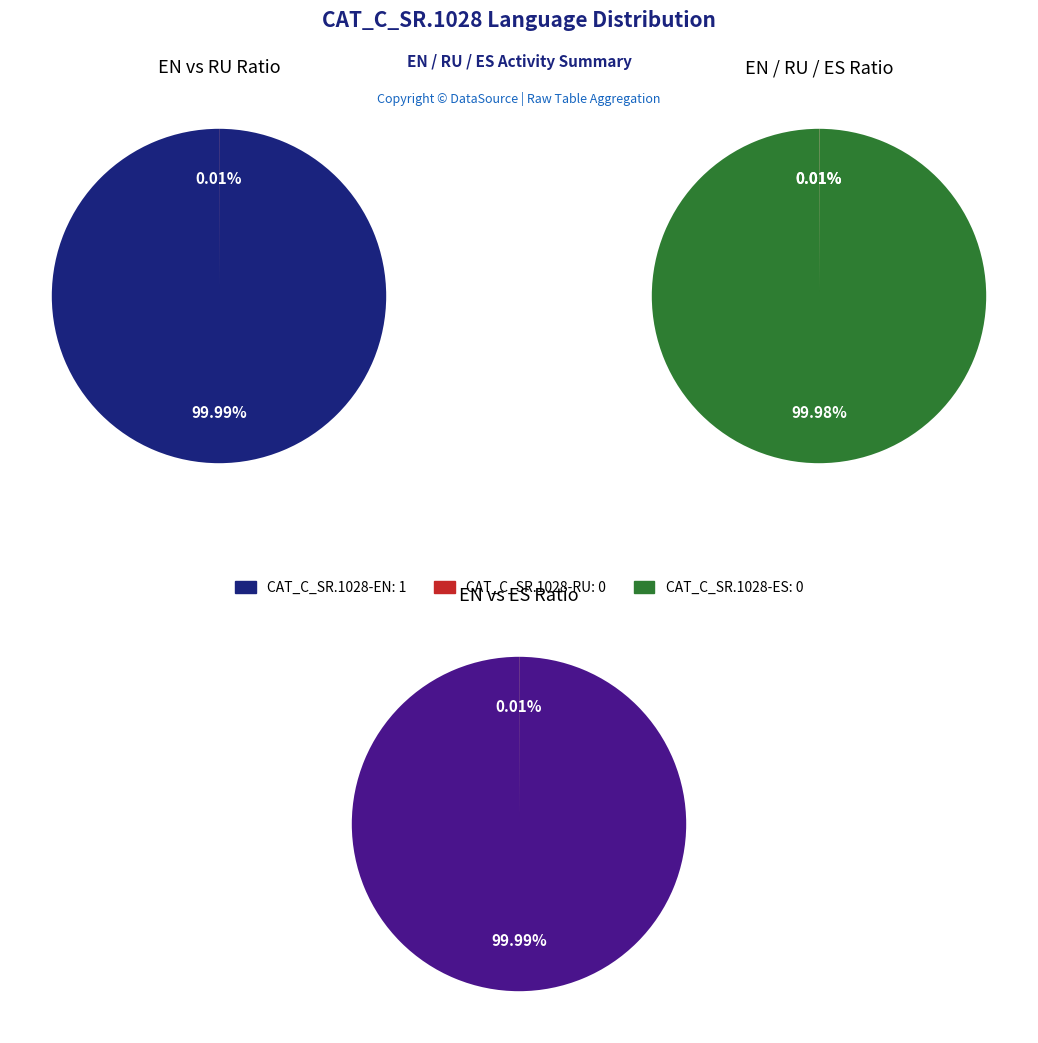

How many segments does this pie chart have?

3